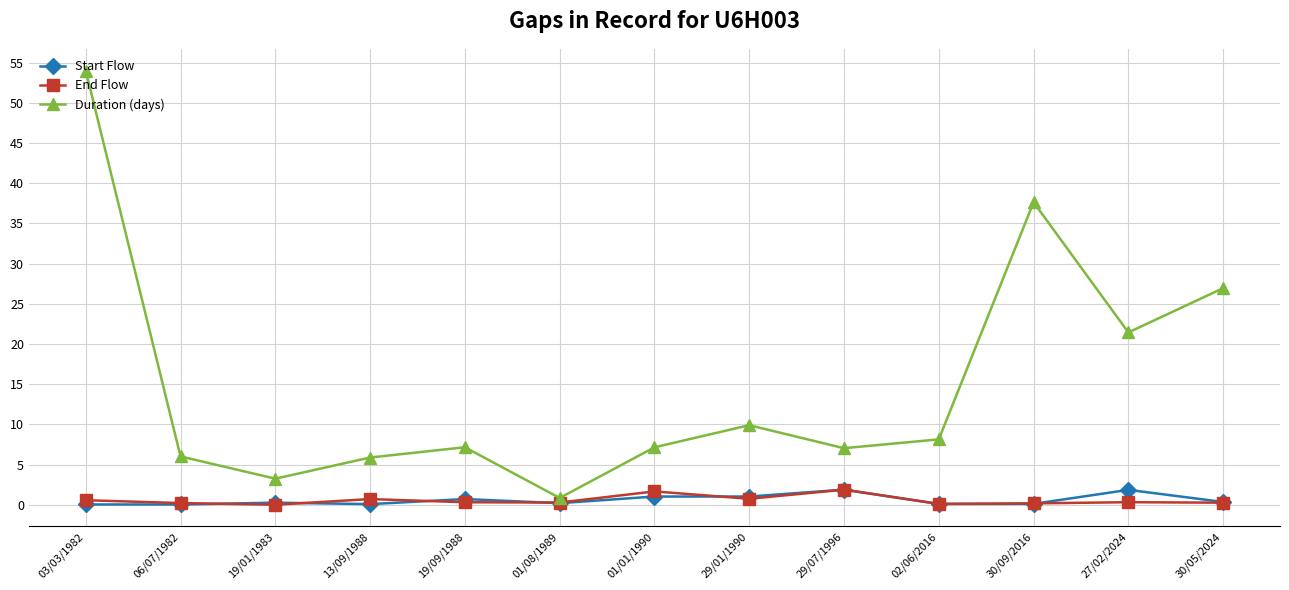

What is the maximum value shown in the chart?

54.0